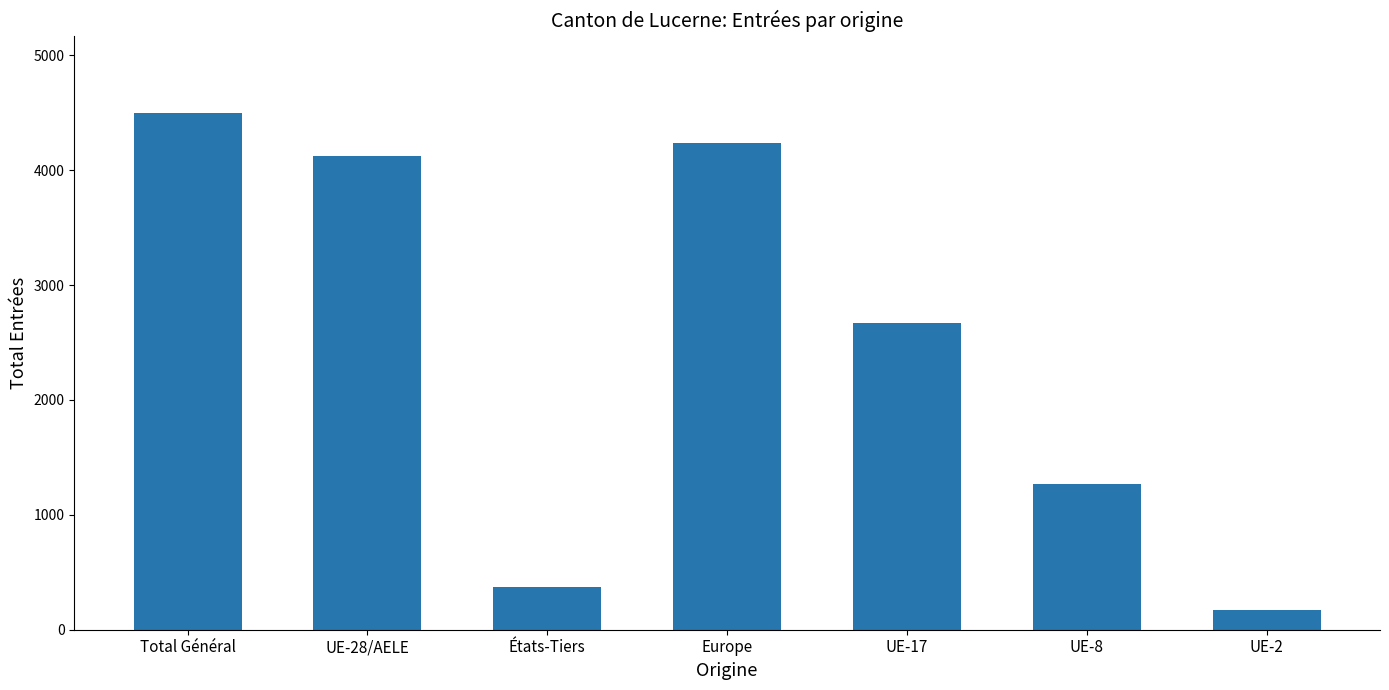

Which category has the highest value across all series?

Total Général